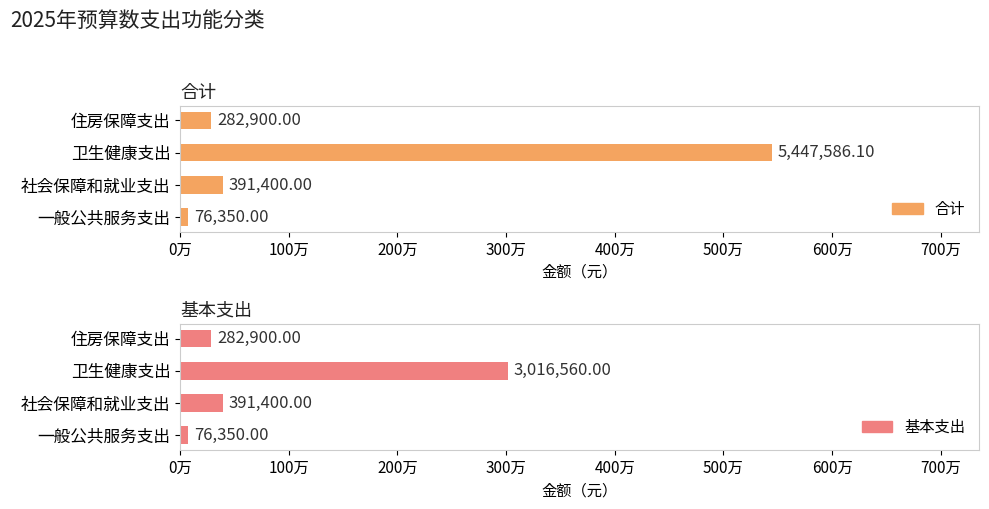

List the series in order of their peak value, highest first.

合计, 基本支出